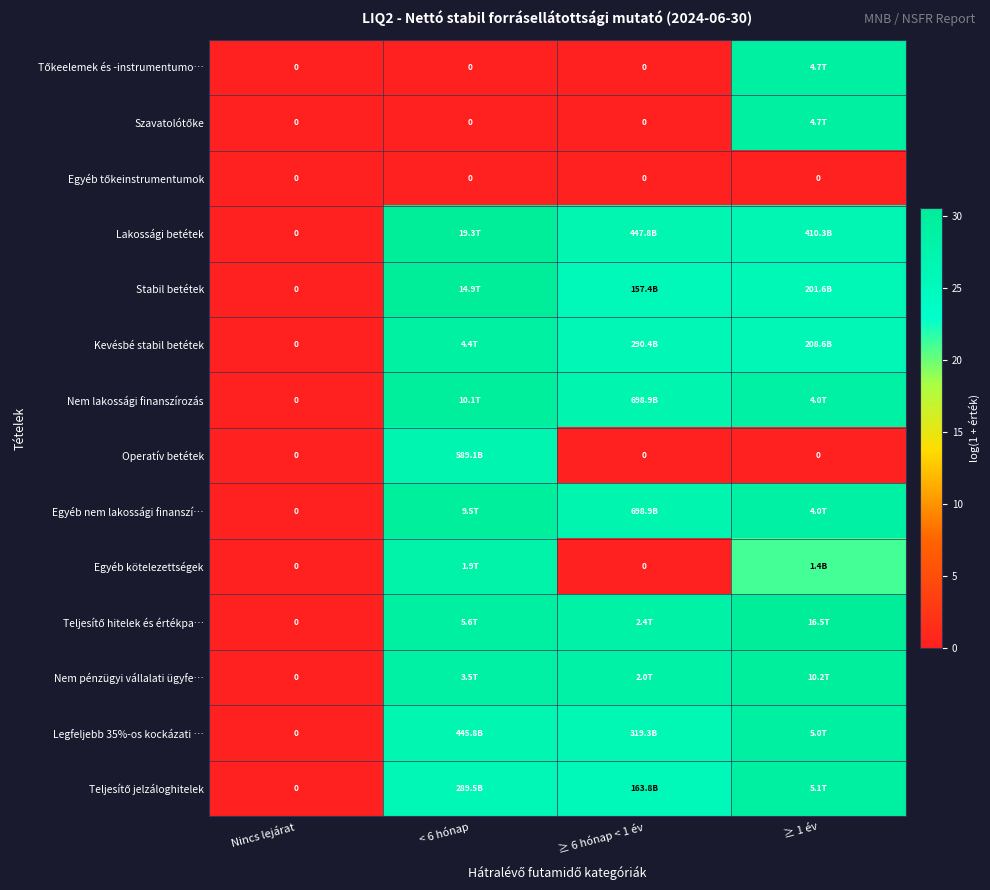

How many positive values does the Operatív betétek series have?

1